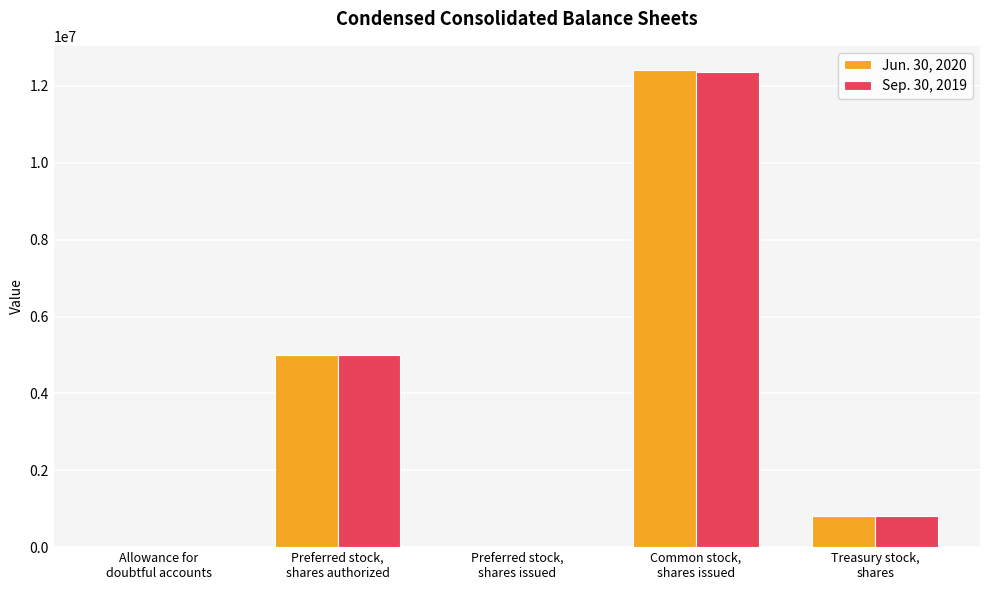

How many series are shown in this chart?

2